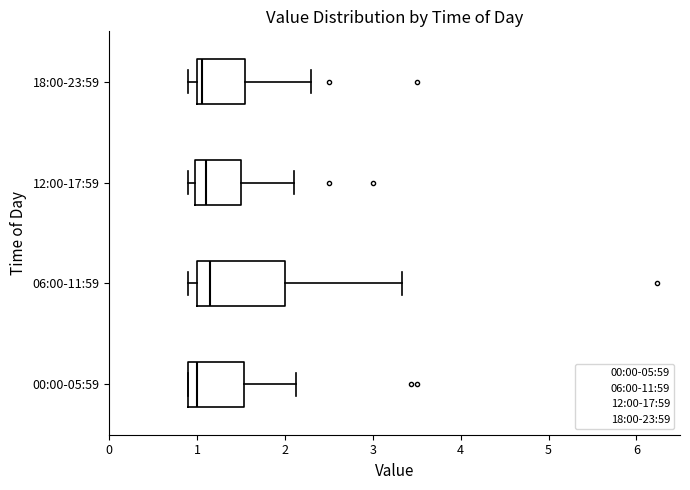

Comparing the boxes themselves (not the whiskers), which one is the widest?

06:00-11:59